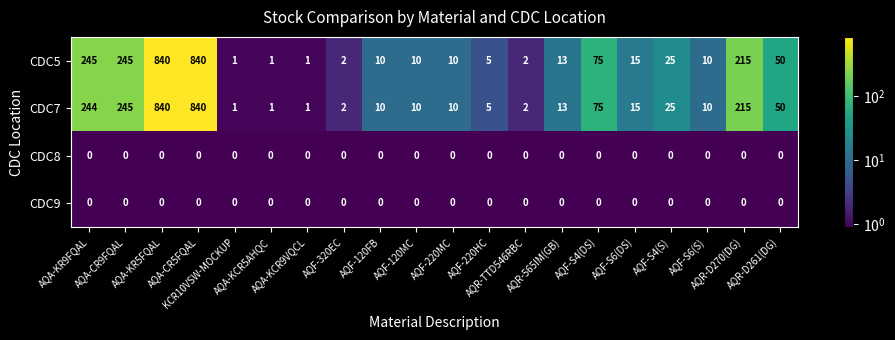

Which series has the largest total across all categories?

CDC5